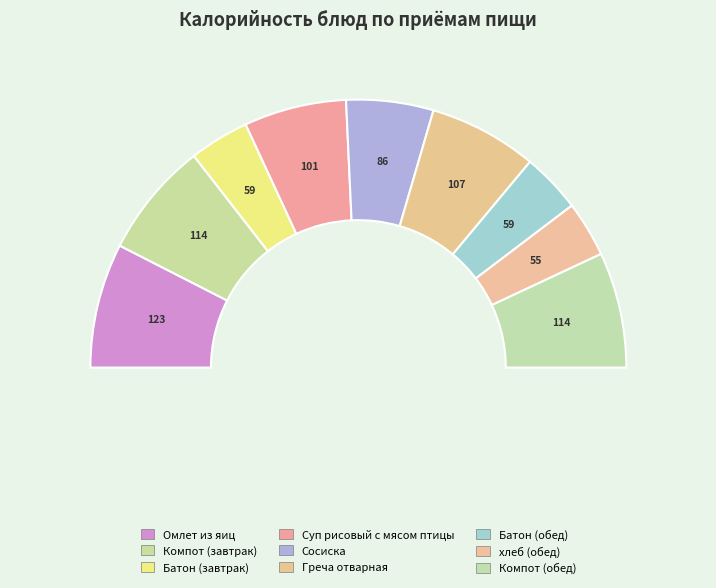

To the nearest percent, what is the average slice percentage?

11%